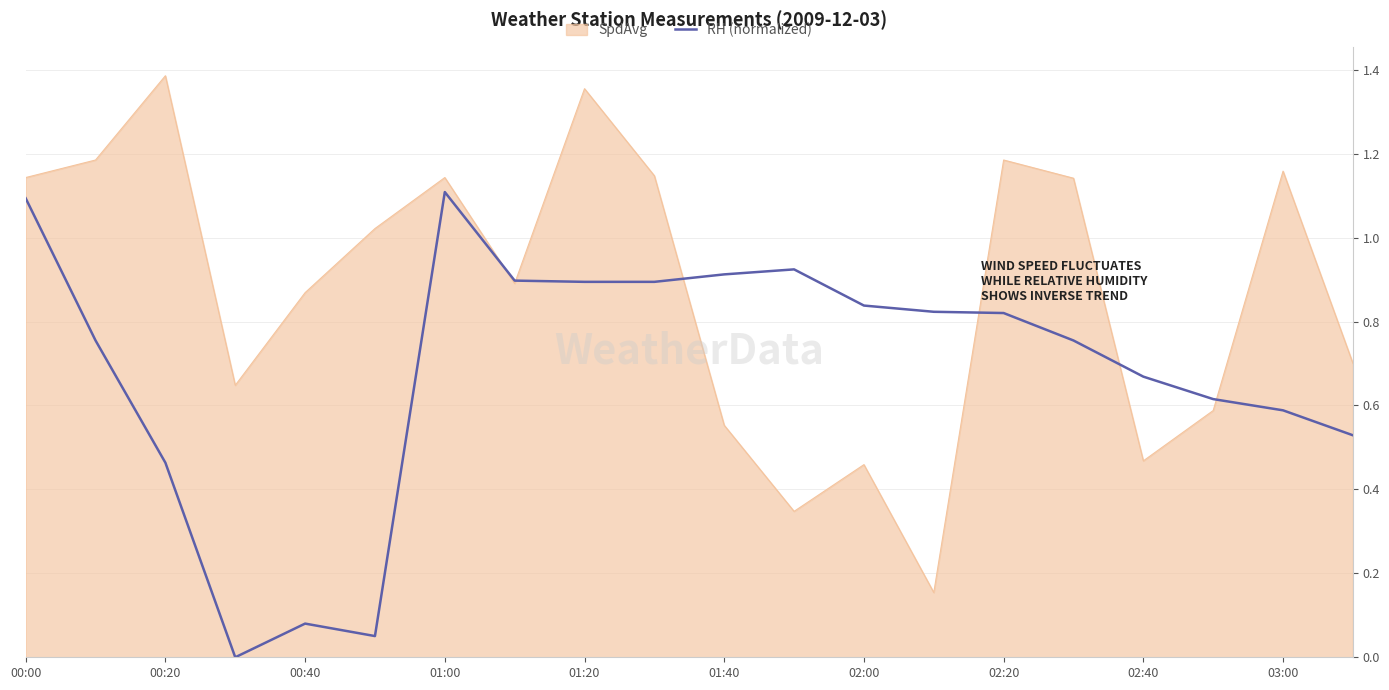

Which series has the largest total across all categories?

SpdAvg